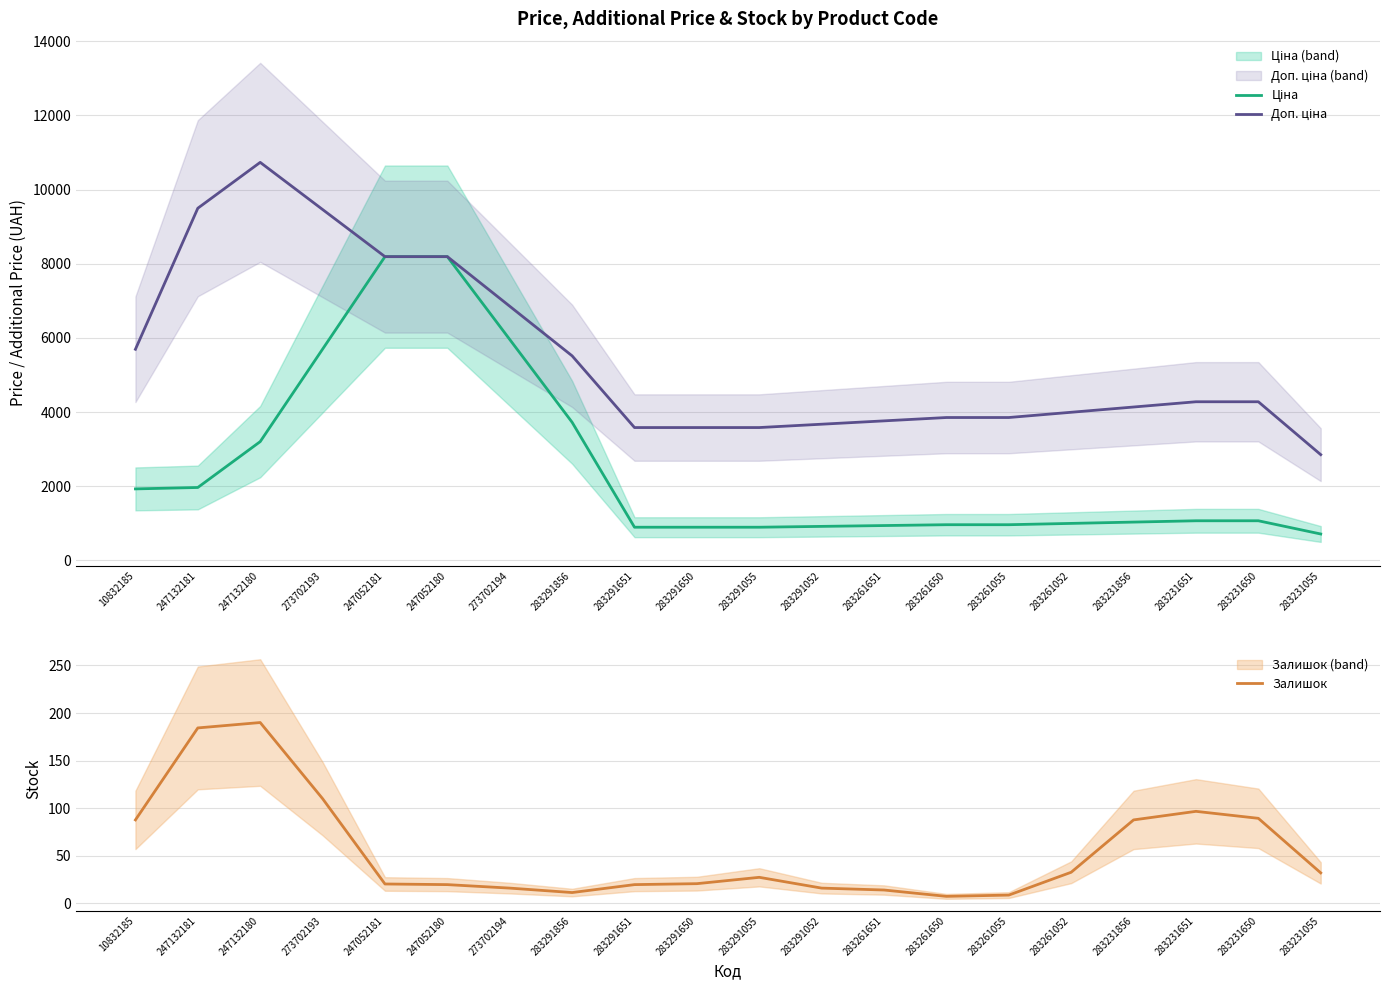

Which category has the highest value across all series?

247132180